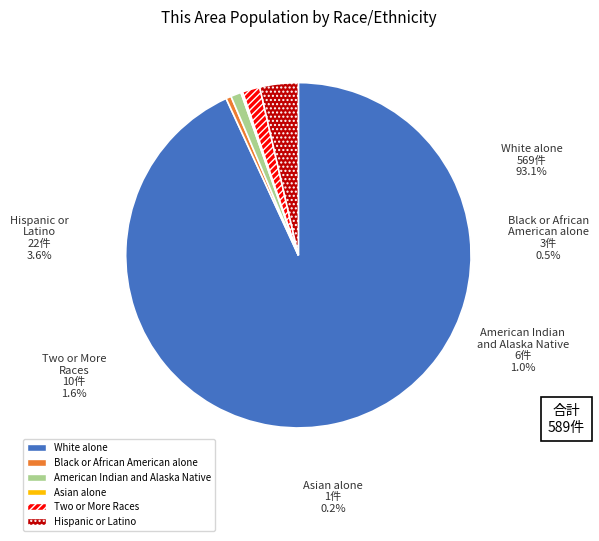

Which category has the biggest portion of the pie?

White alone